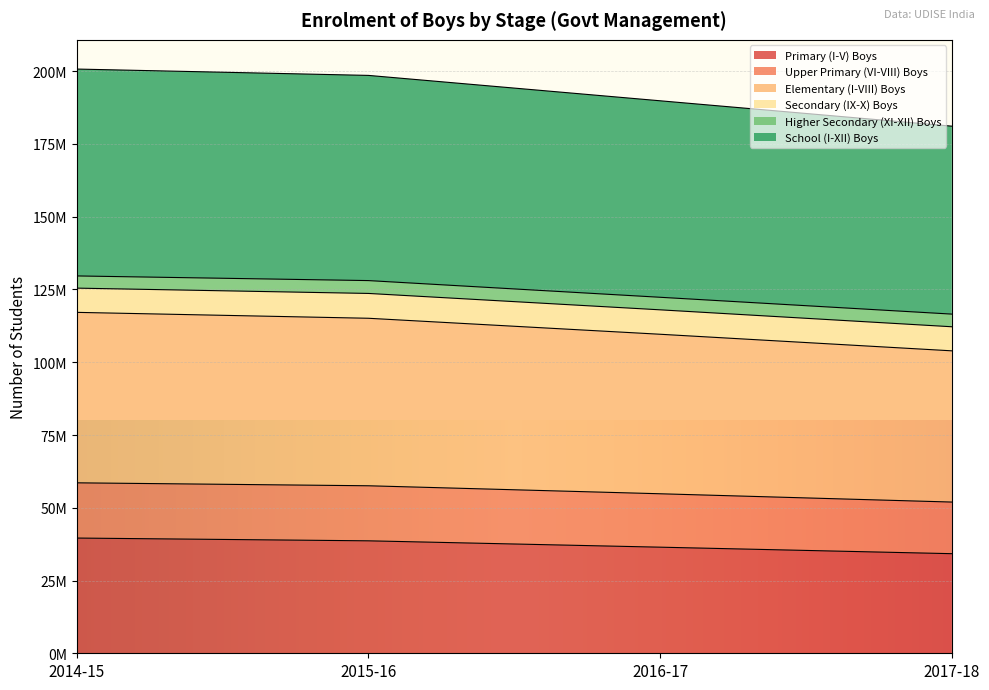

What is the difference between the Primary (I-V) Boys values at 2015-16 and 2017-18?

4418755